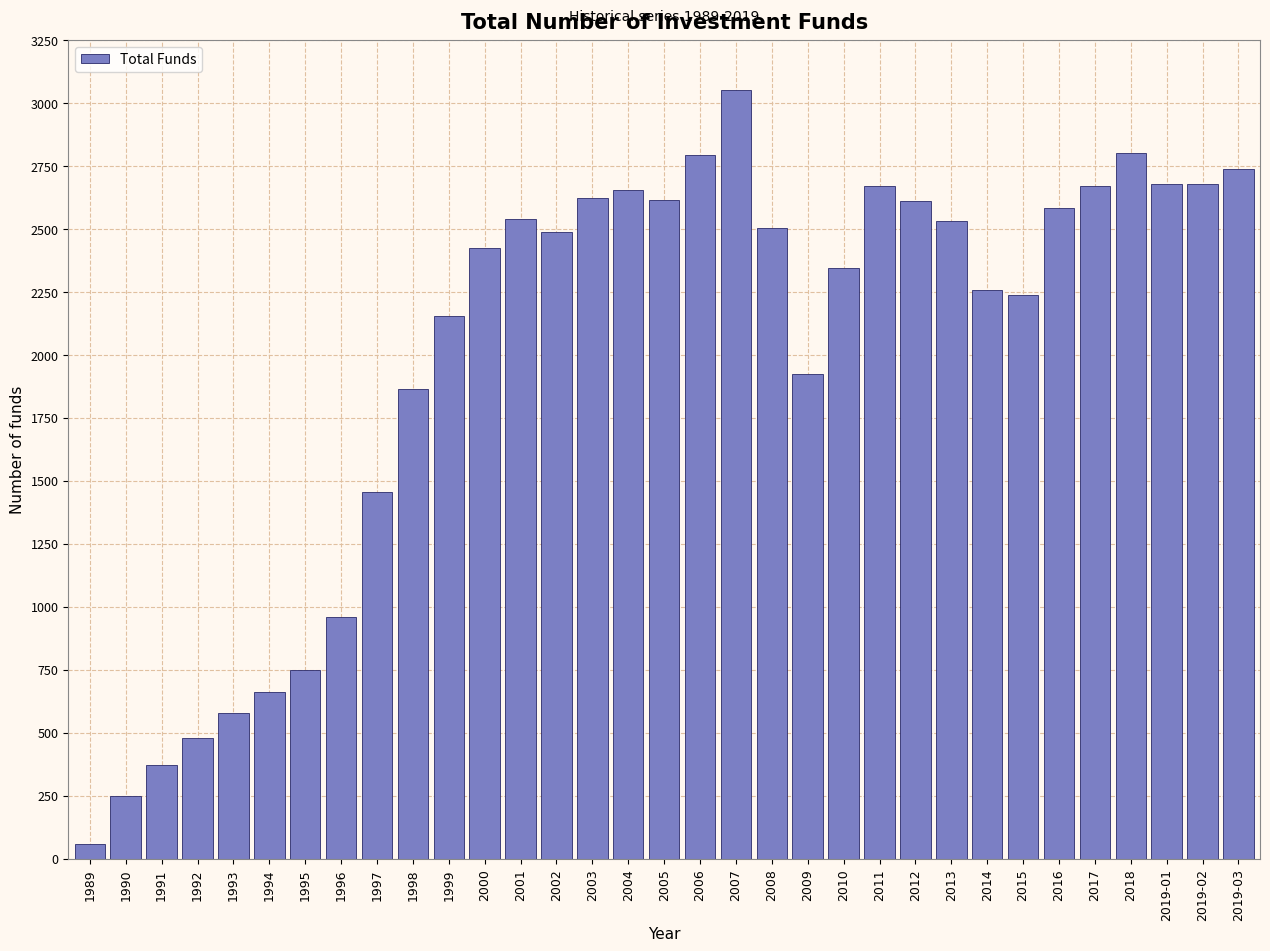

What is the change in value from 2011 to 2013?

-138